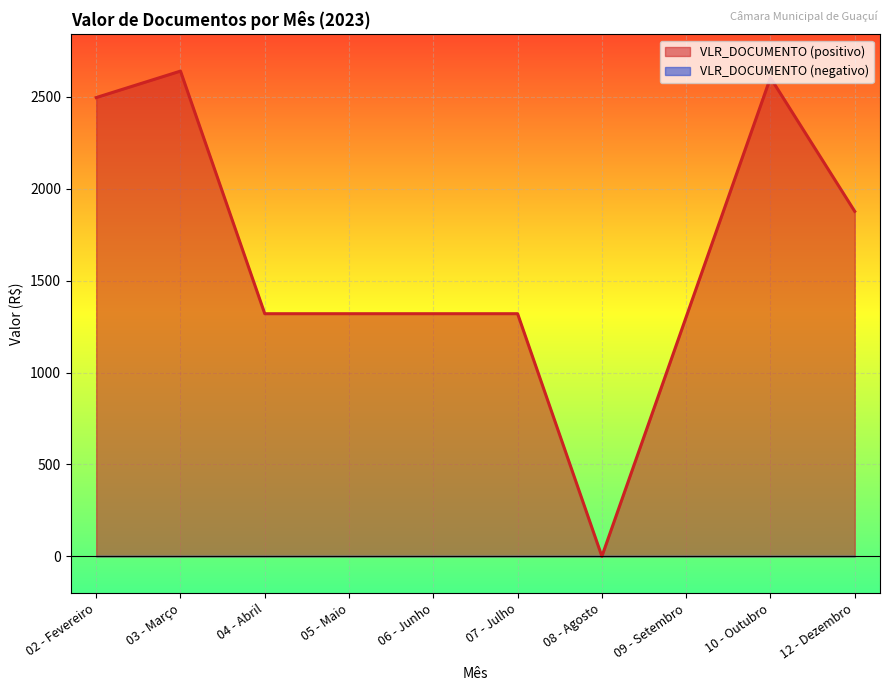

Between 03 - Março and 05 - Maio, which series saw the biggest shift?

VLR_DOCUMENTO (positivo)